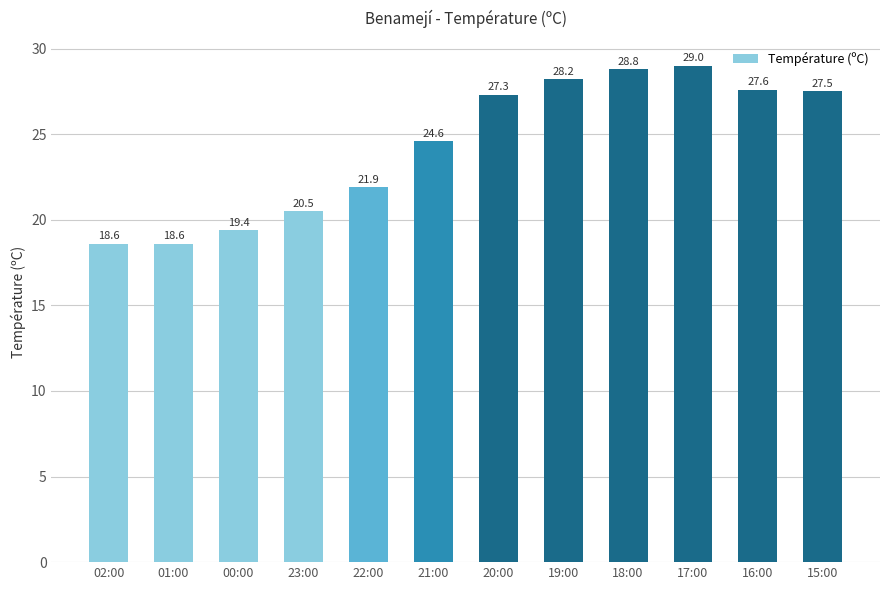

What is the change in value from 00:00 to 17:00?

+9.6